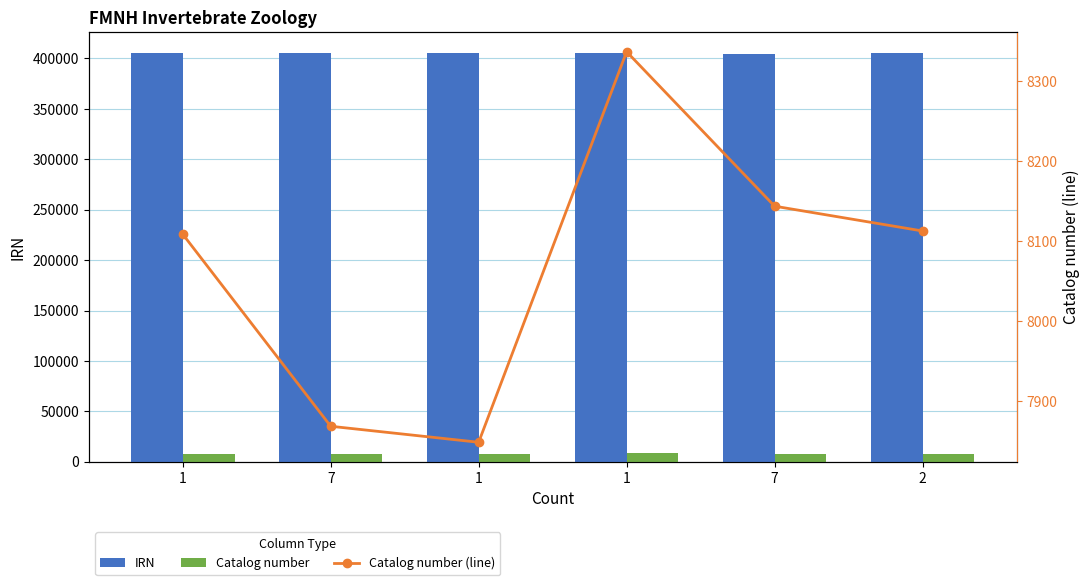

What is the average value of the Catalog number (line) series?

8070